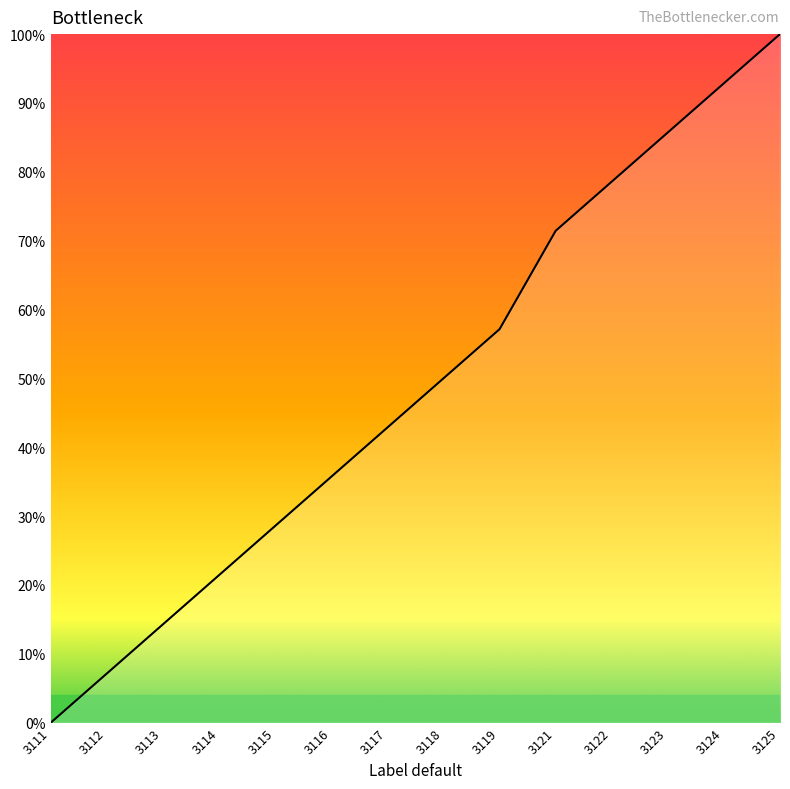

How many positive values are there?

13